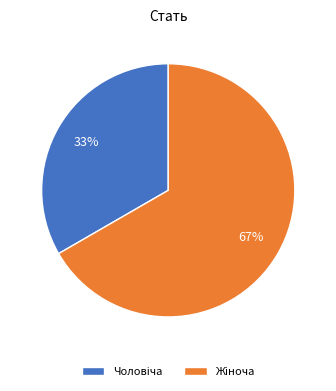

Count the number of slices in the pie.

2